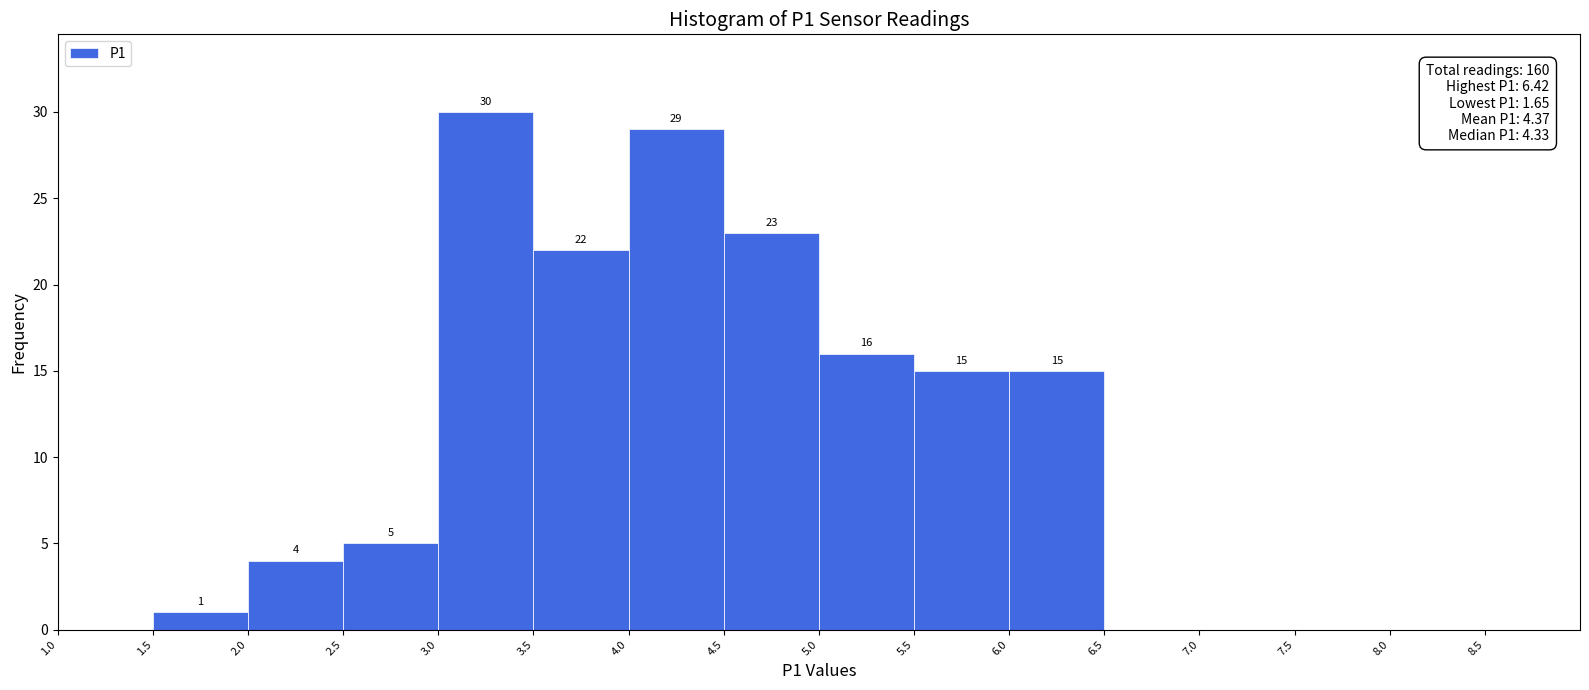

Which range on the x-axis has the tallest bar?

3.0 to 3.5